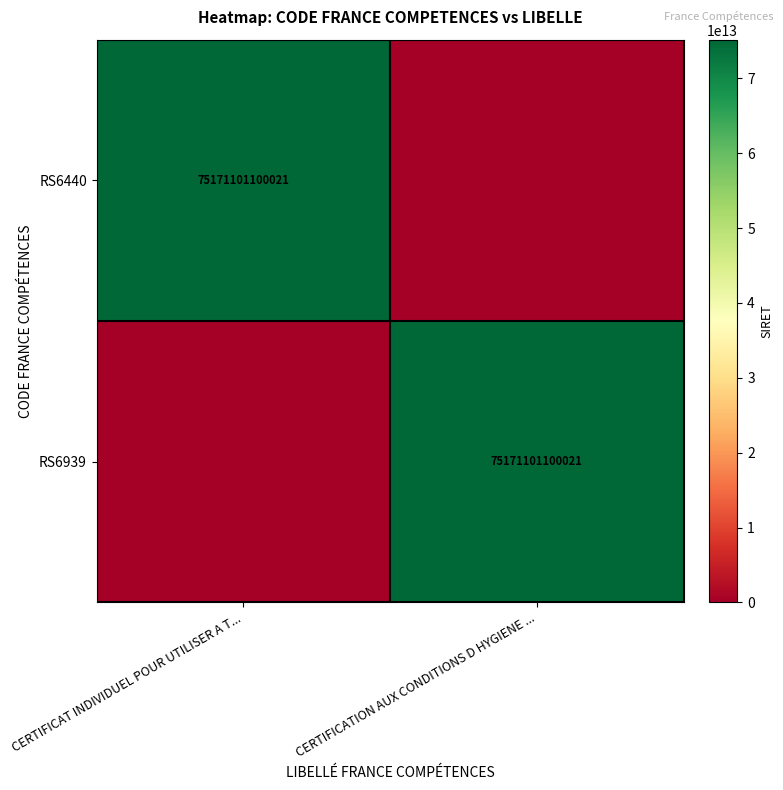

Is it true that RS6440 equals 117725256445784 at CERTIFICAT INDIVIDUEL POUR UTILISER A T...?

False